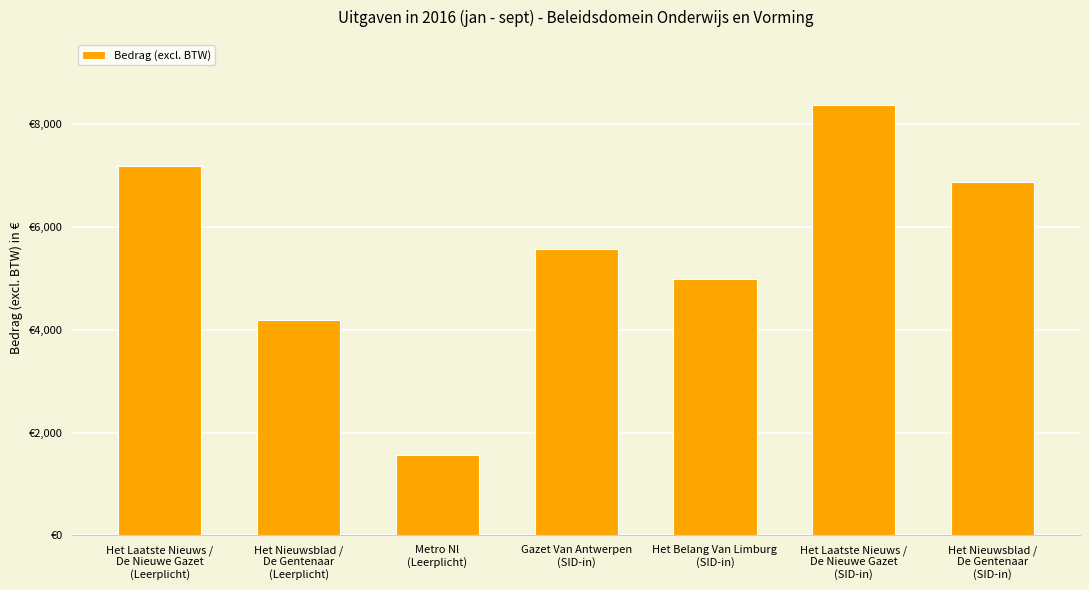

Reading right to left, extract all data points from this chart.

6865.1	8379.8	4980.1	5575.5	1556.1	4182.6	7187.6